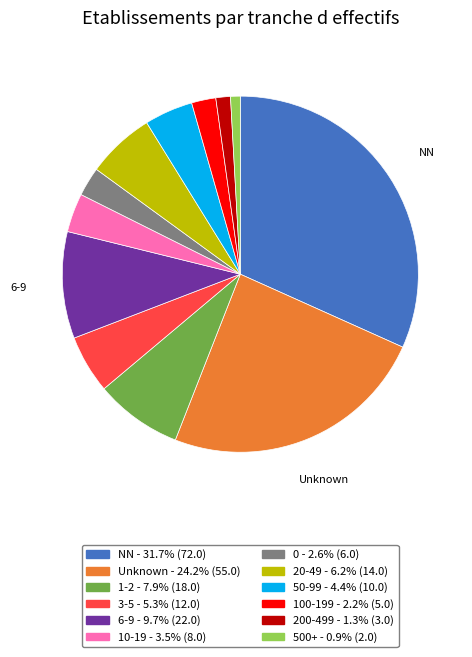

Is there a majority slice in this chart?

No